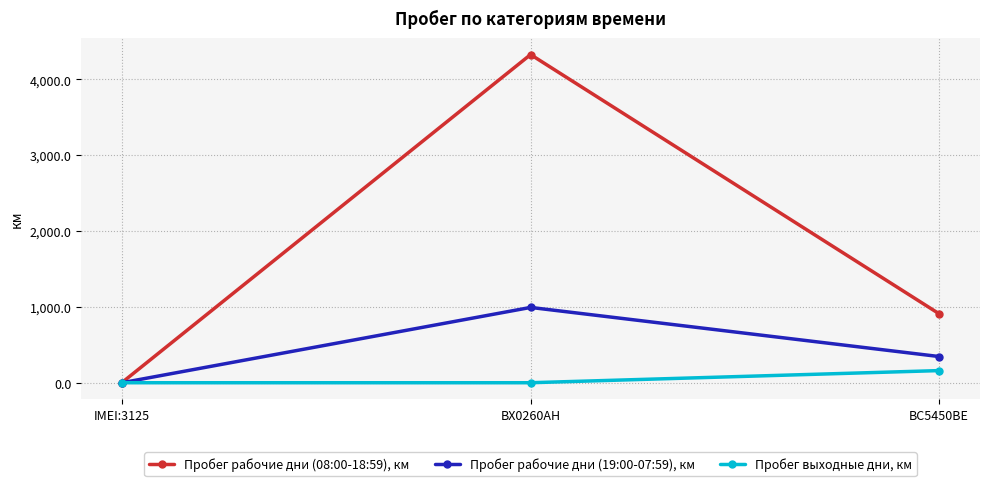

Reading right to left, what are all the values shown in this chart?

Пробег рабочие дни (08:00-18:59), км: ВС5450ВЕ=909.0	BX0260AH=4326.5	IMEI:3125=2.7
Пробег рабочие дни (19:00-07:59), км: ВС5450ВЕ=345.3	BX0260AH=992.8	IMEI:3125=0.0
Пробег выходные дни, км: ВС5450ВЕ=160.0	BX0260AH=0.0	IMEI:3125=0.0